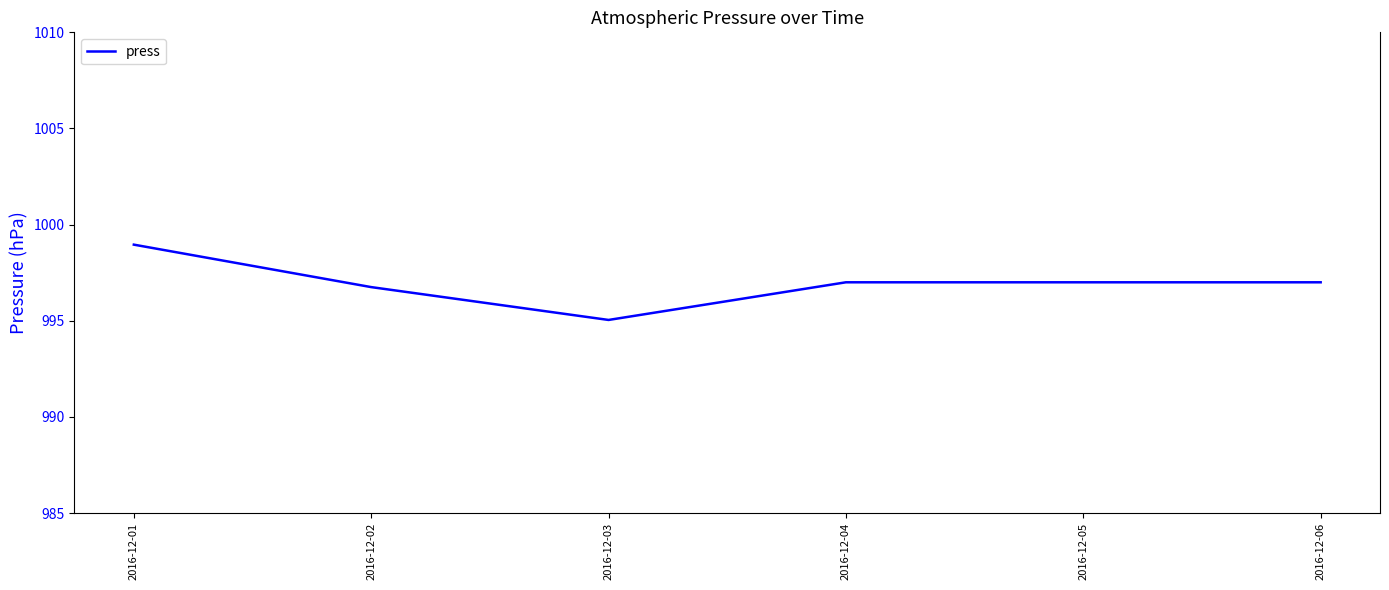

Which category has the highest value across all series?

2016-12-01